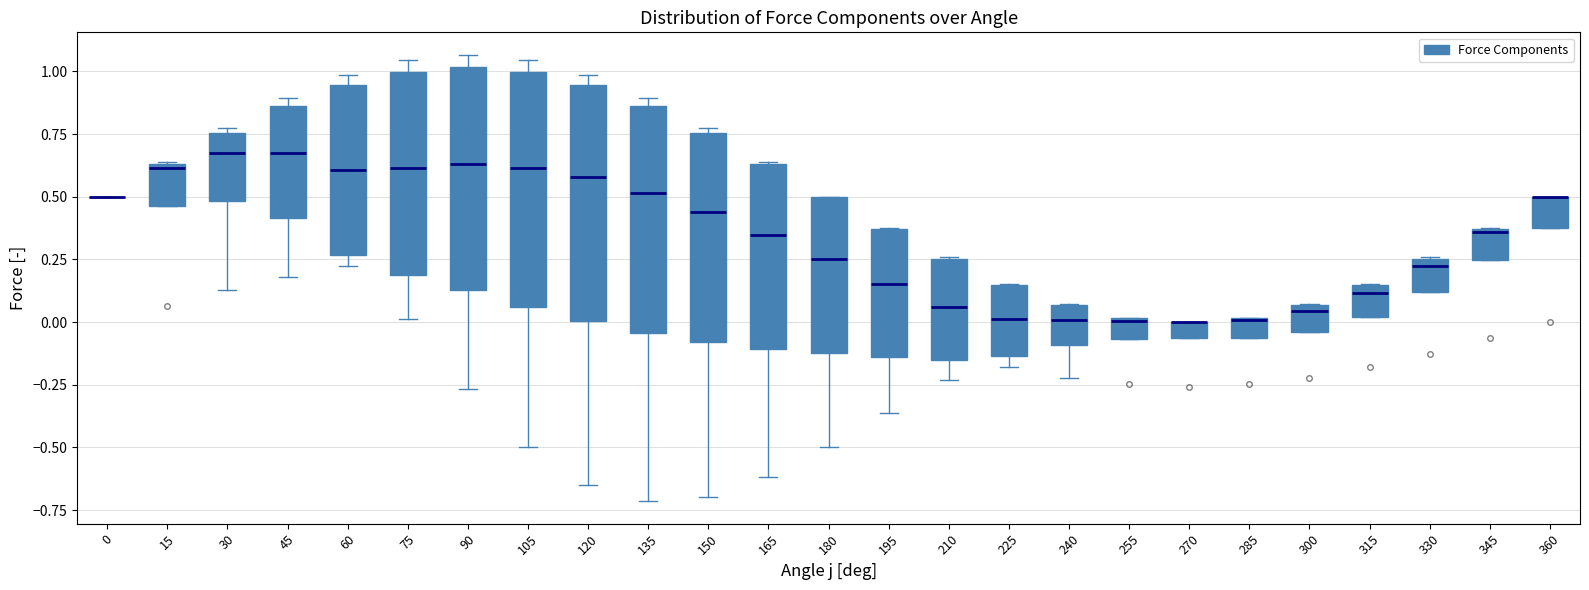

Where is the upper edge of the box at x = 300 on the y-axis? The values are not printed on the chart, so give them approximately, as read against the axis.

0.05